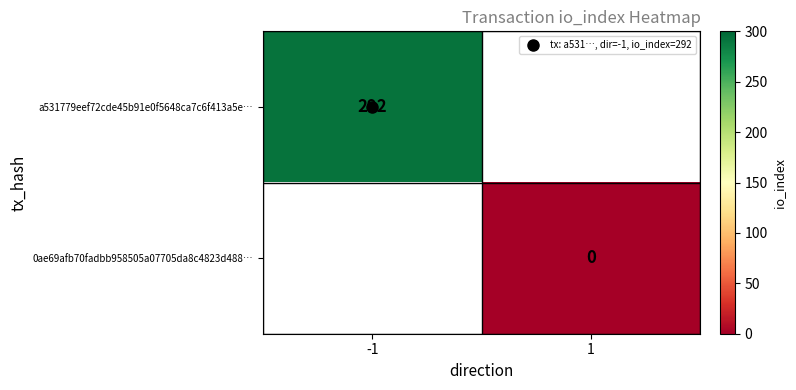

Which category has the highest value across all series?

-1